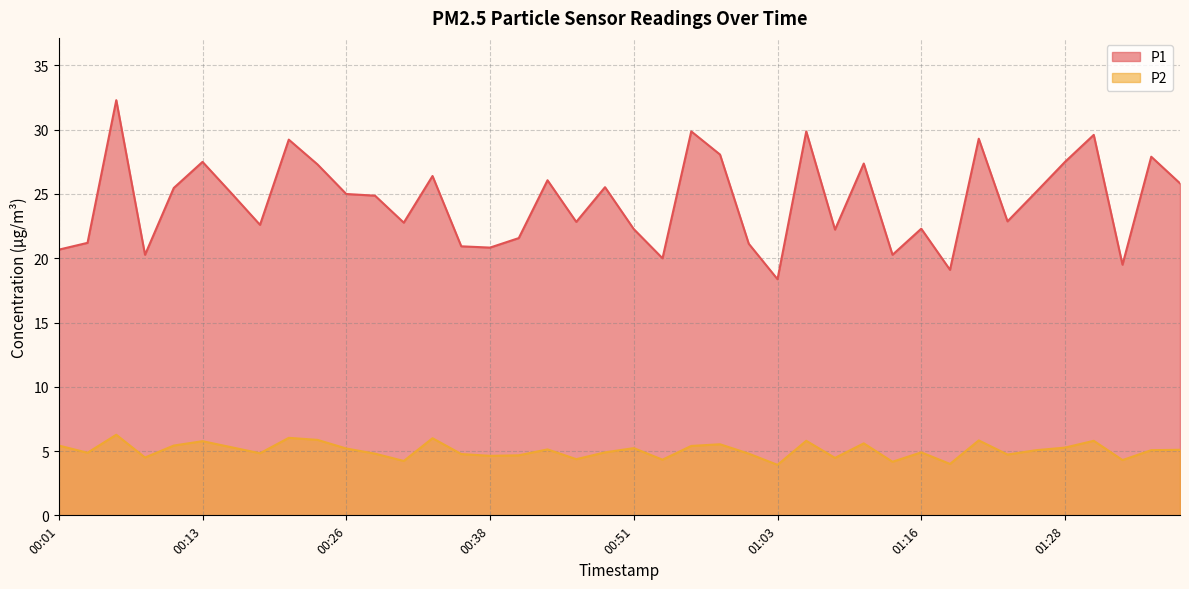

True or false: P1 and P2 intersect in this chart.

False